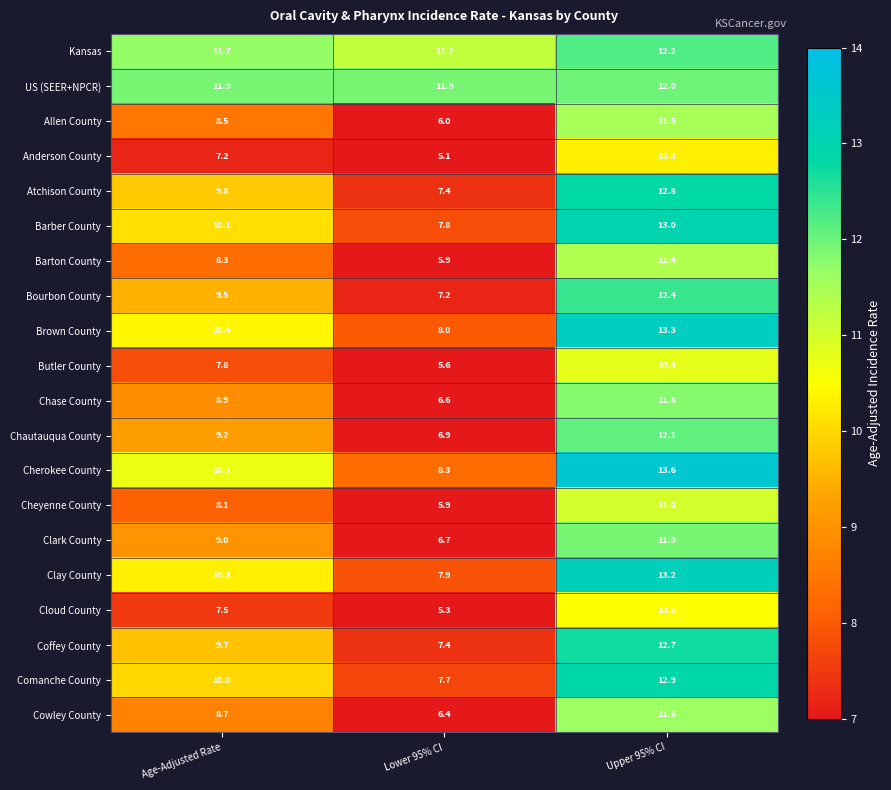

What is the highest value of the Chautauqua County series?

12.1